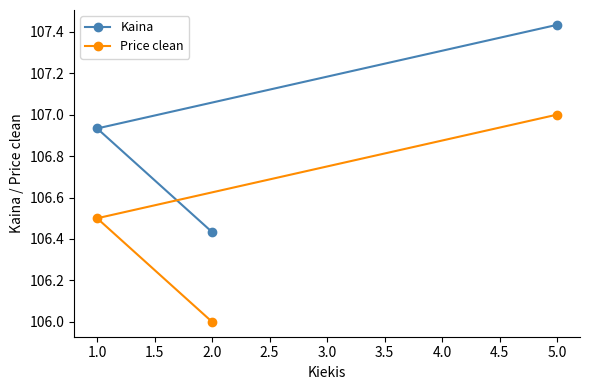

At which category is the sum across all series the highest?

5.0